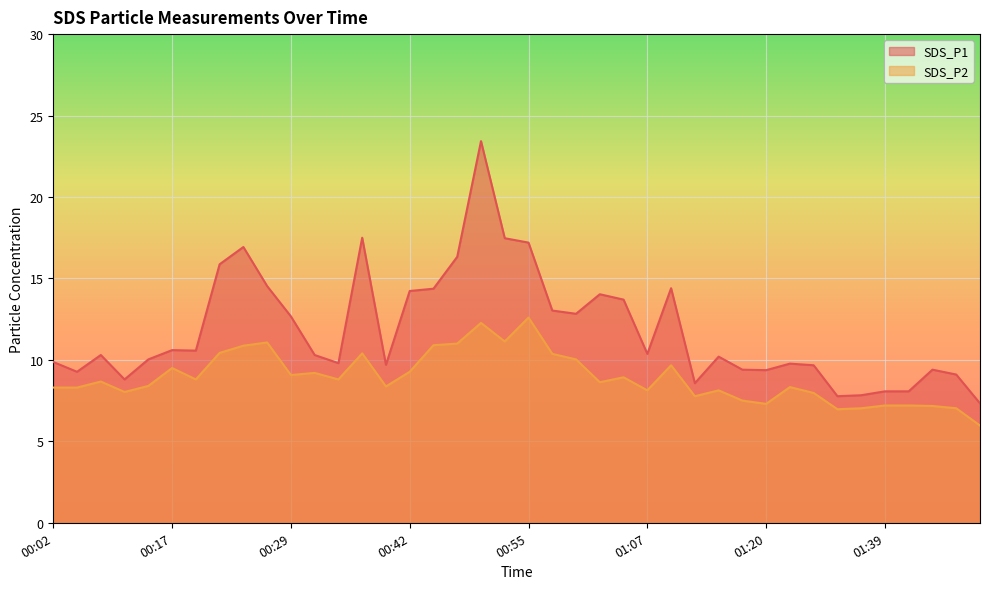

What is the smallest value displayed?

6.0